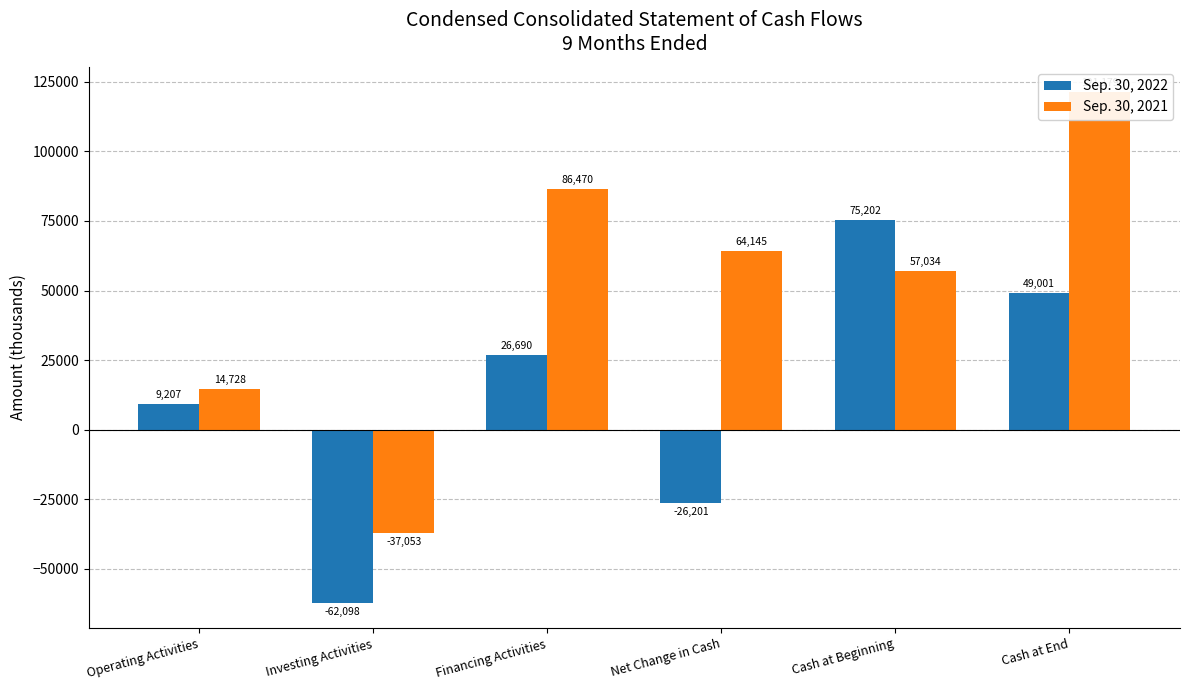

How many data points in Sep. 30, 2022 are less than 26690?

3